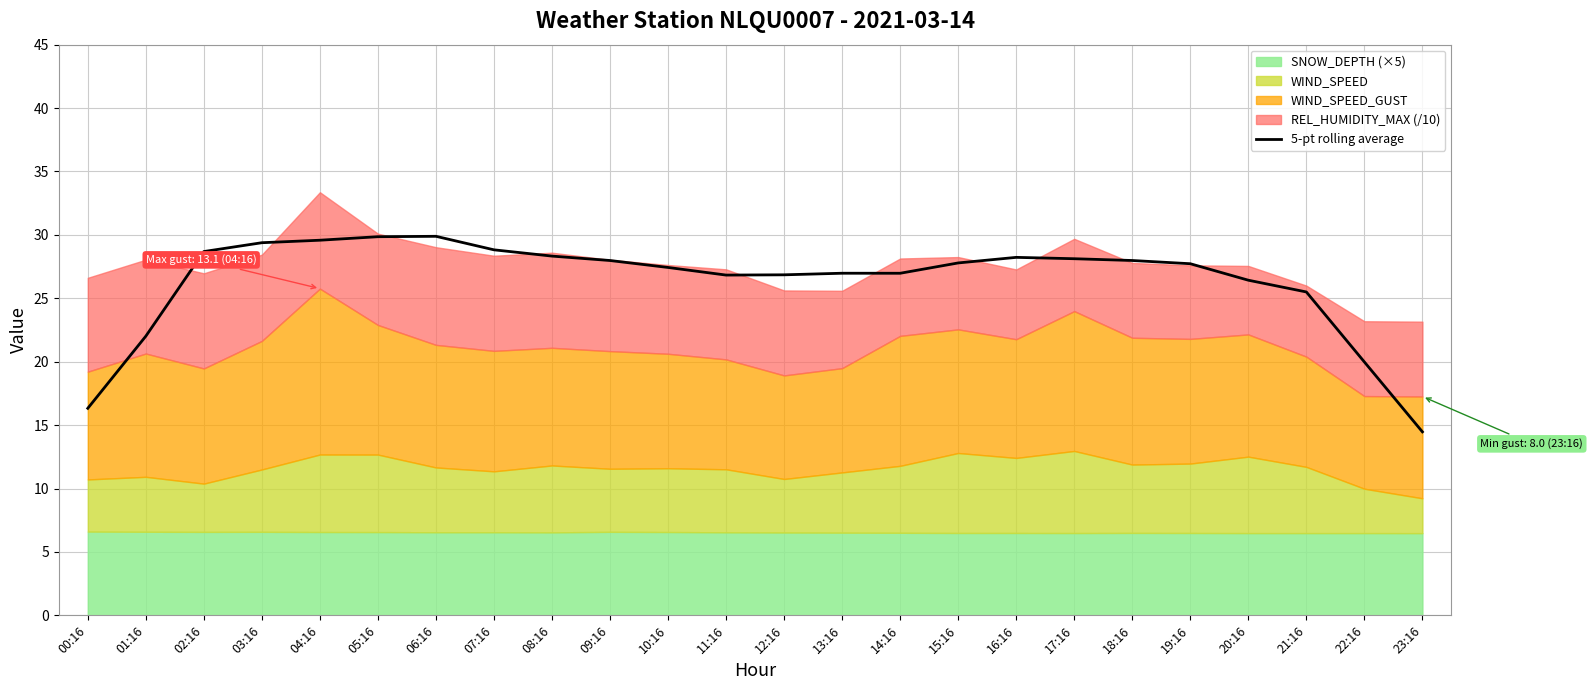

Between 06:16 and 04:16, which is larger?

06:16